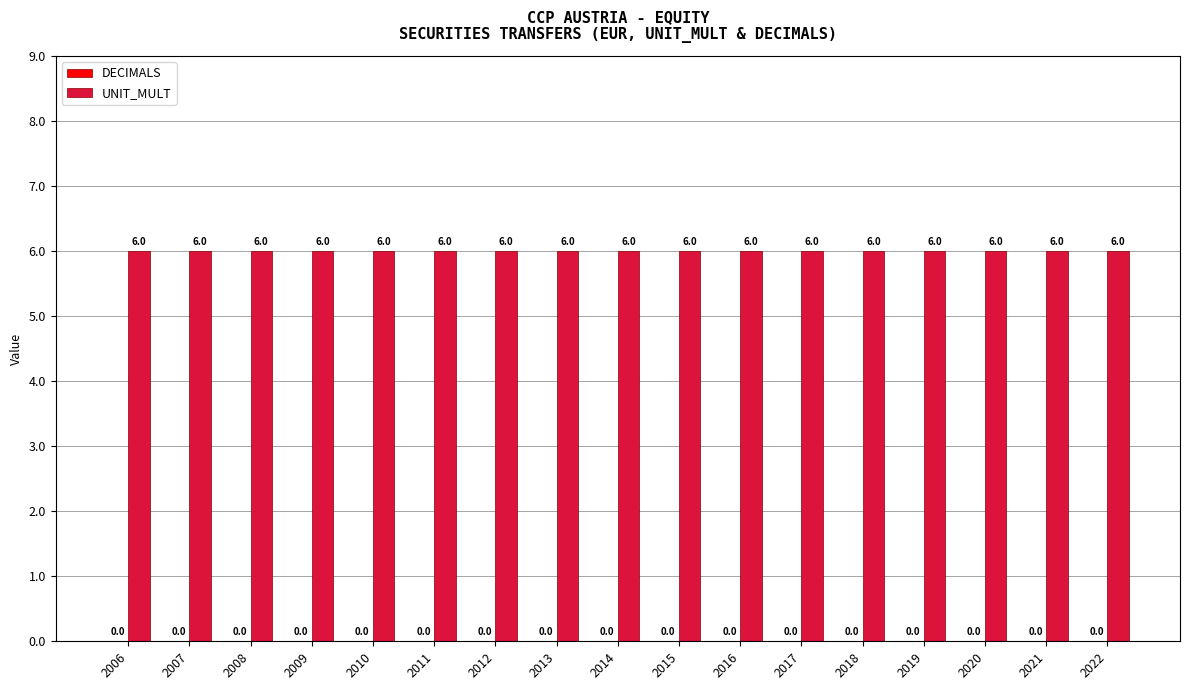

At how many categories does at least one series exceed 3?

17